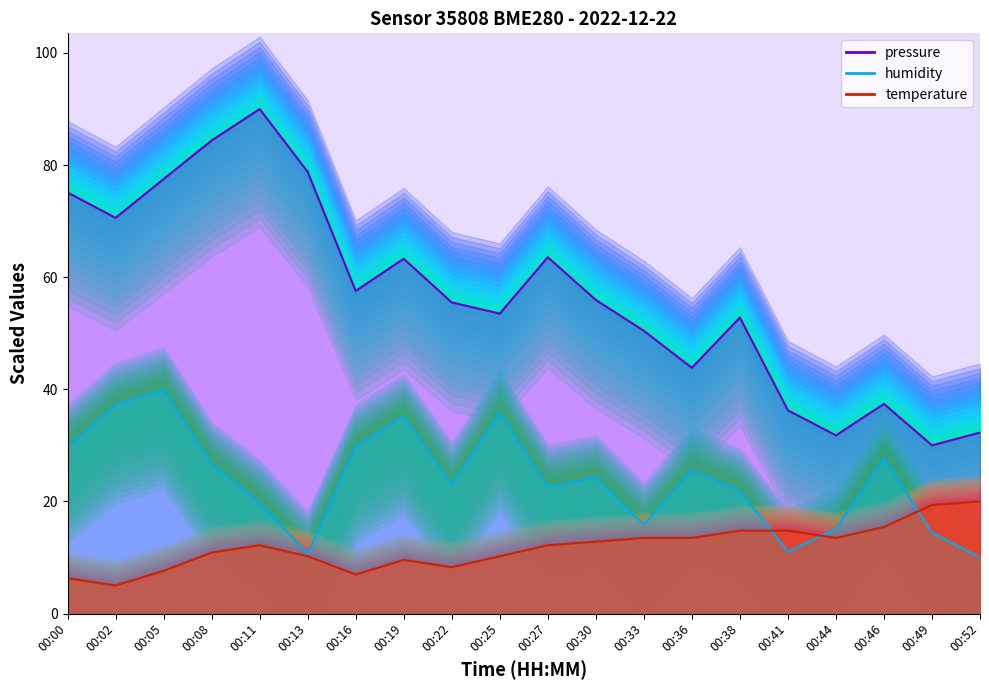

What is the value of the temperature point at the 11th from the left?

12.2